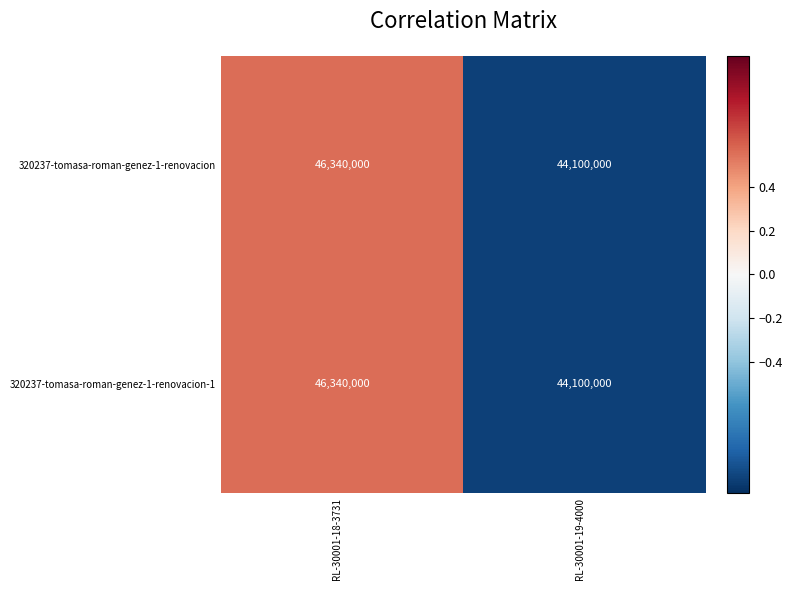

List the labels in order of 320237-tomasa-roman-genez-1-renovacion value, smallest first.

RL-30001-19-4000, RL-30001-18-3731